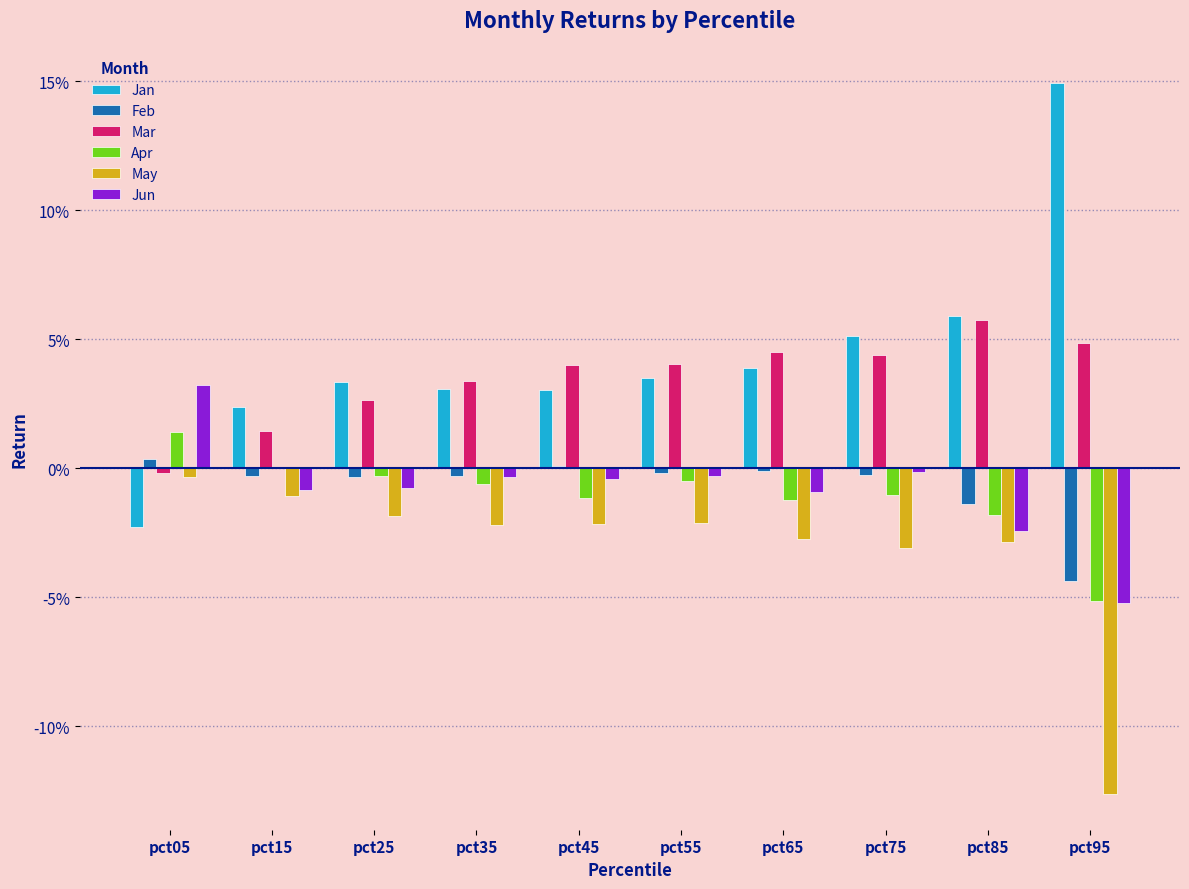

What are all the series names shown in the legend?

Jan, Feb, Mar, Apr, May, Jun